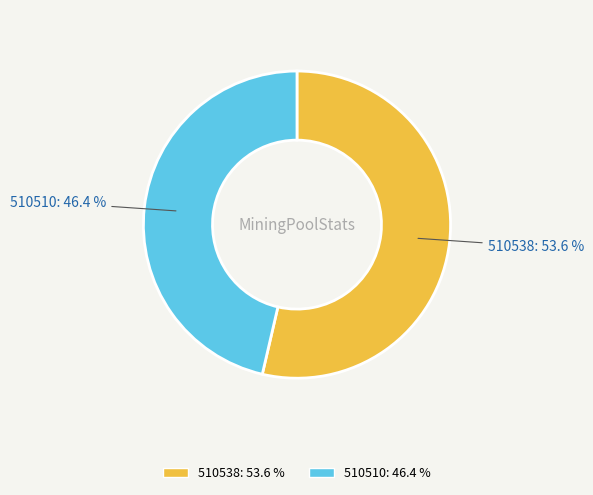

Is there any slice that represents more than half of the pie?

Yes